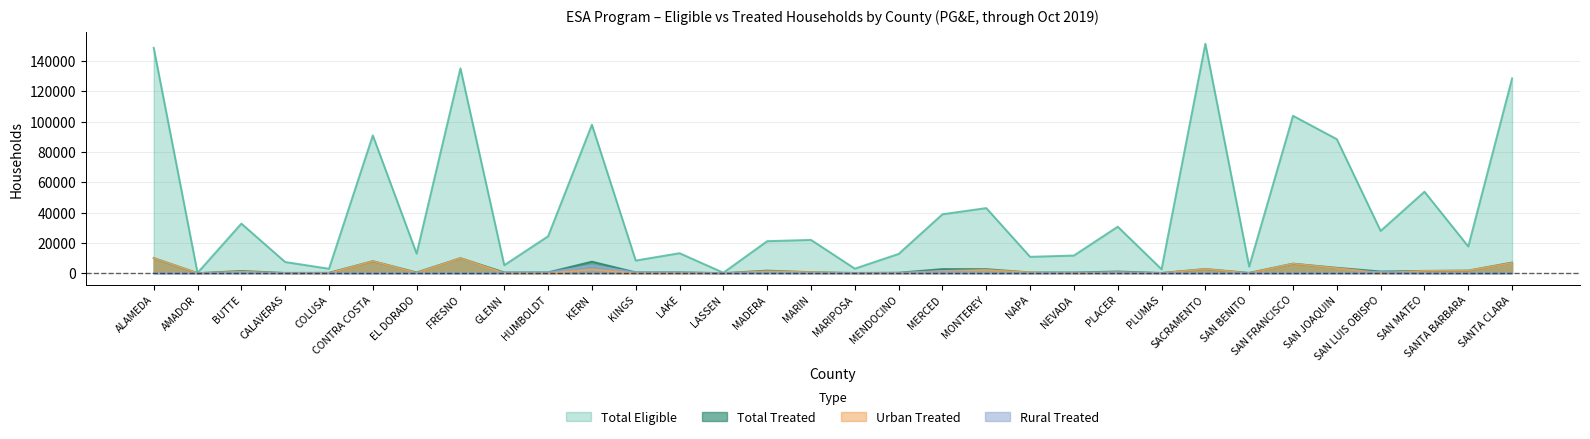

List the labels in order of Urban Treated value, smallest first.

AMADOR, CALAVERAS, COLUSA, GLENN, HUMBOLDT, KINGS, LAKE, LASSEN, MARIPOSA, NEVADA, PLUMAS, MENDOCINO, SAN BENITO, EL DORADO, SAN LUIS OBISPO, NAPA, PLACER, MARIN, BUTTE, MADERA, SAN MATEO, MERCED, SANTA BARBARA, MONTEREY, KERN, SACRAMENTO, SAN JOAQUIN, SAN FRANCISCO, SANTA CLARA, CONTRA COSTA, FRESNO, ALAMEDA